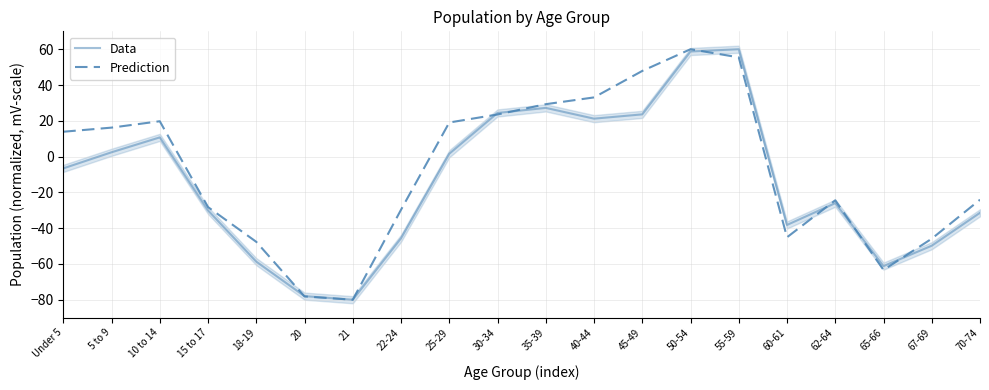

How many interior local valleys does the Data series have?

4